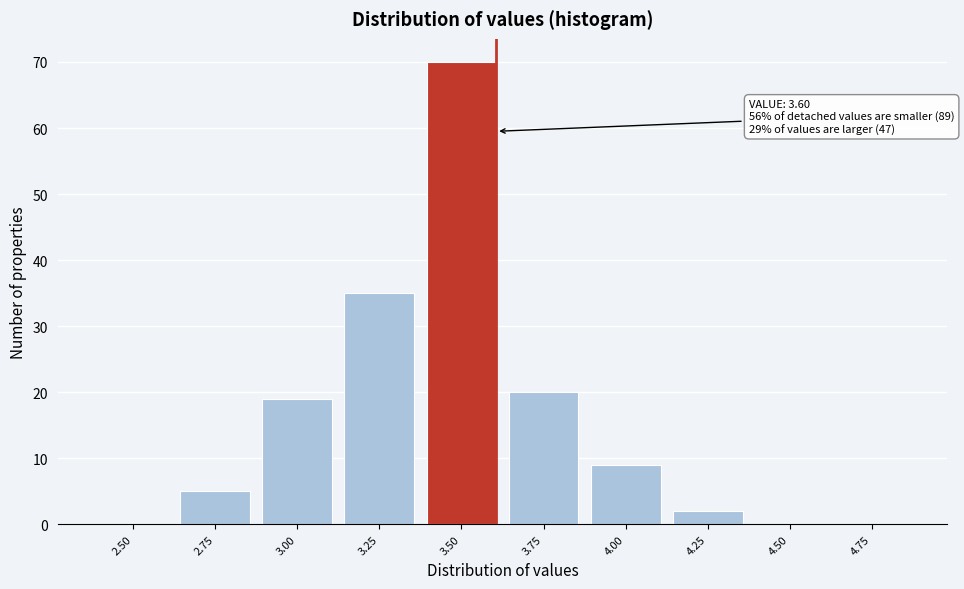

Reading left to right, list all the values displayed in this chart.

2.50=0	2.75=5	3.00=19	3.25=35	3.50=70	3.75=20	4.00=9	4.25=2	4.50=0	4.75=0